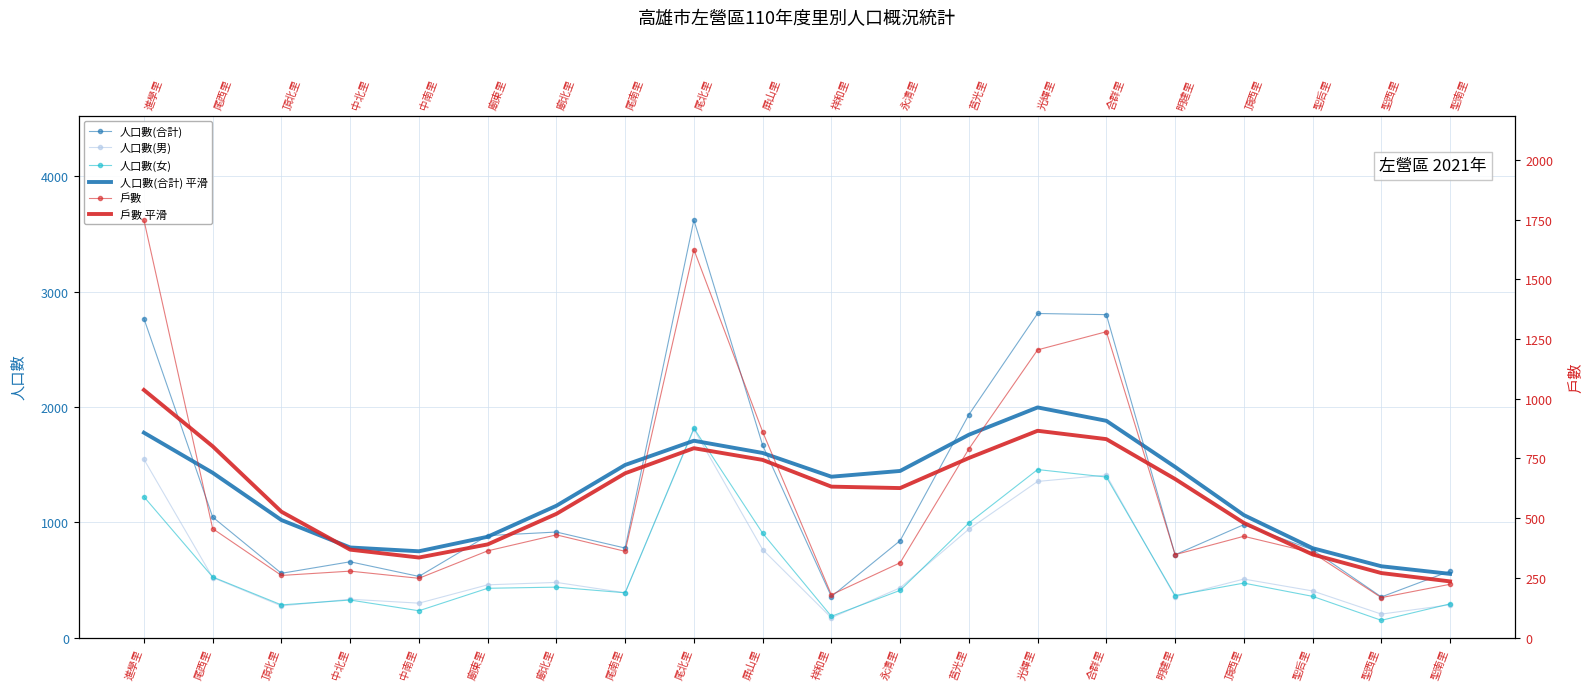

What is the total value across all series at 永清里?

4064